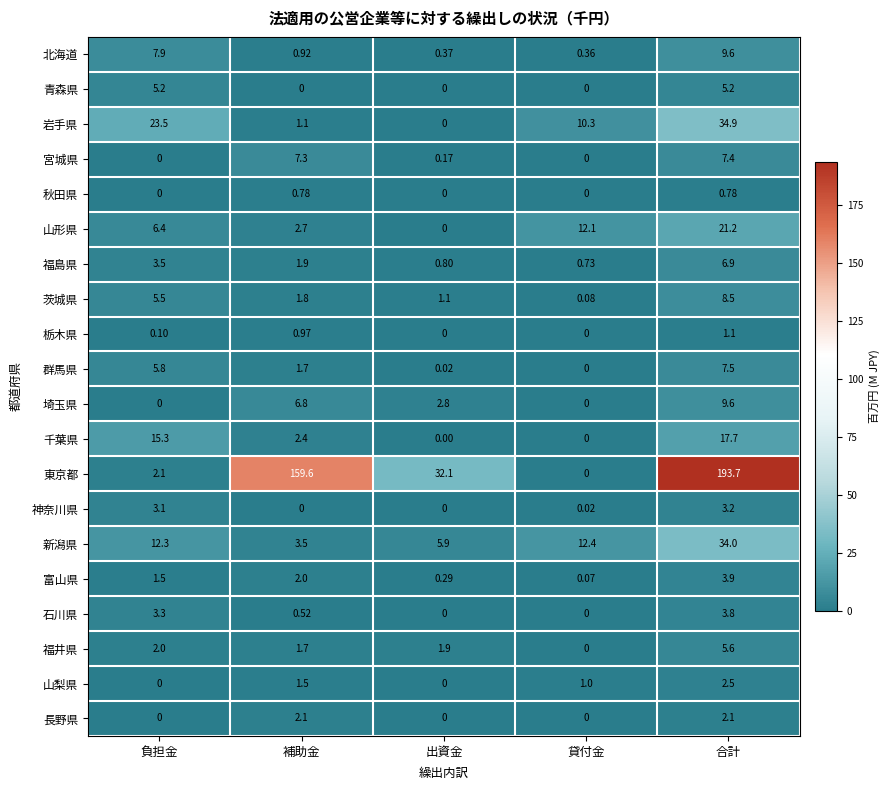

At how many categories does at least one series exceed 95?

2